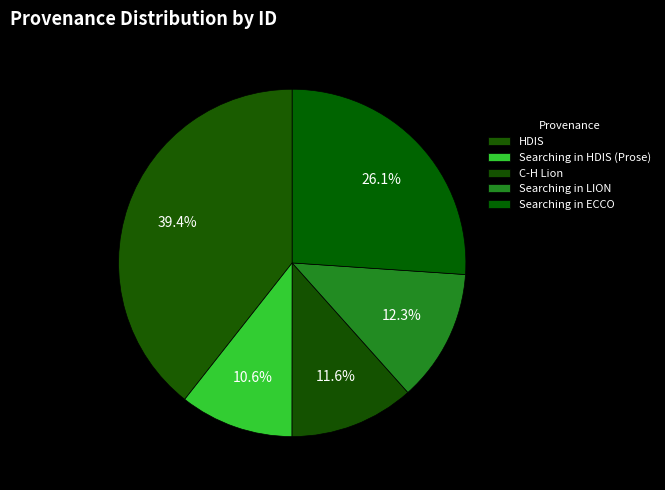

What percentage is the C-H Lion slice, to the nearest percent?

12%